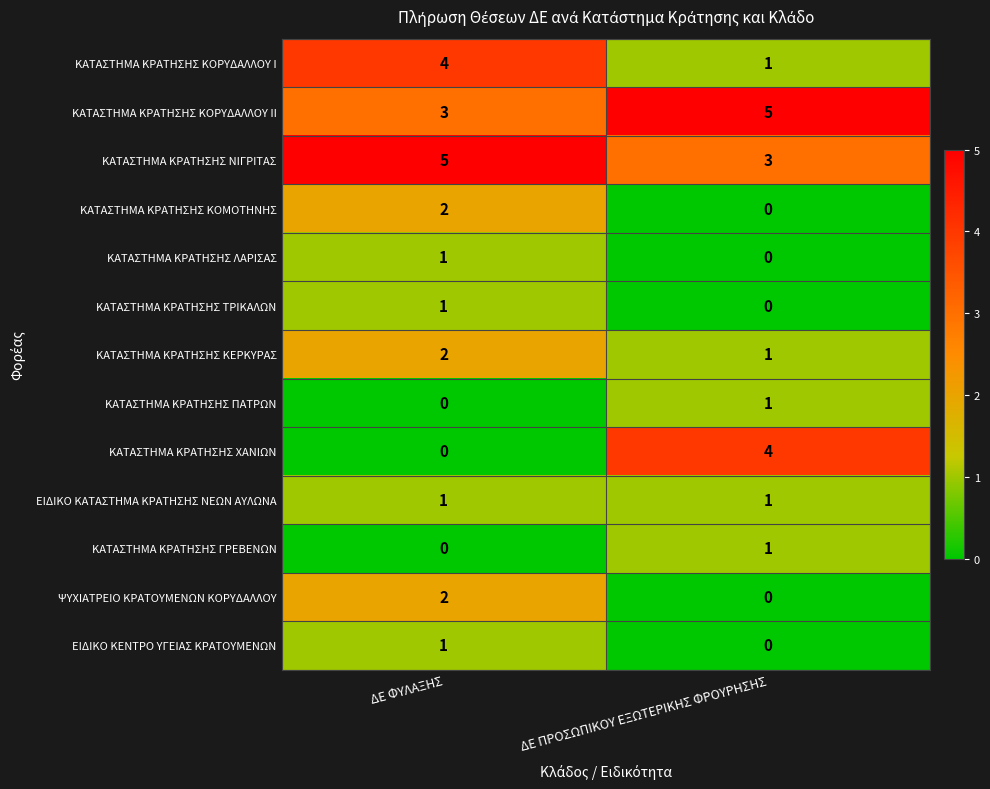

The value of ΚΑΤΑΣΤΗΜΑ ΚΡΑΤΗΣΗΣ ΚΟΡΥΔΑΛΛΟΥ ΙΙ at ΔΕ ΠΡΟΣΩΠΙΚΟΥ ΕΞΩΤΕΡΙΚΗΣ ΦΡΟΥΡΗΣΗΣ is 2. True or false?

False